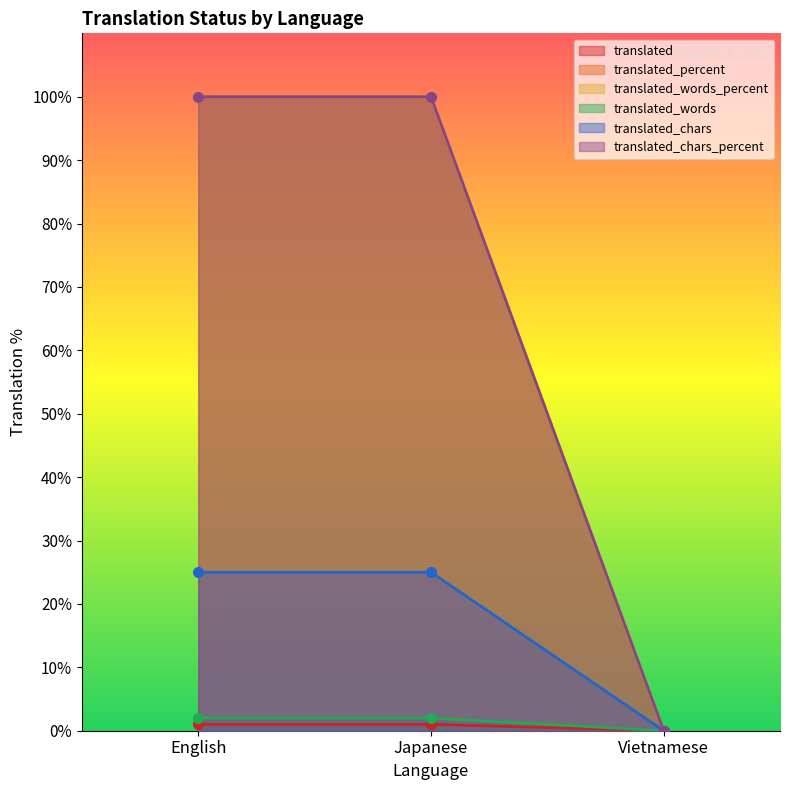

Which series has the widest spread of values?

translated_percent